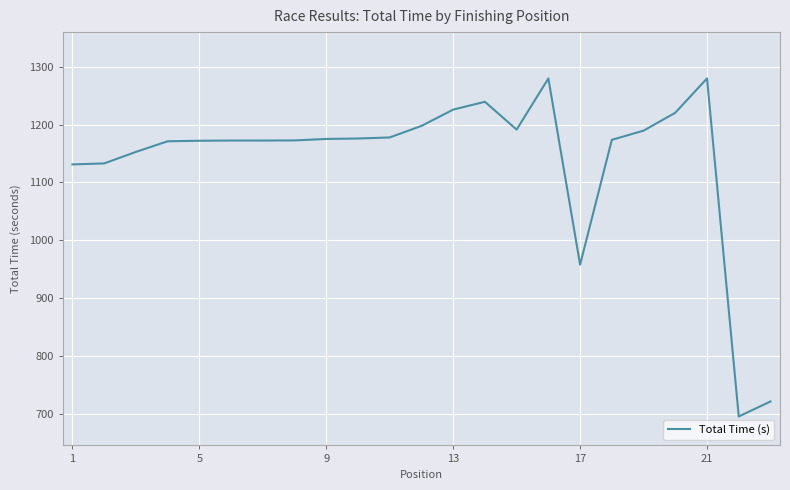

What is the difference between the maximum and minimum values?

584.0